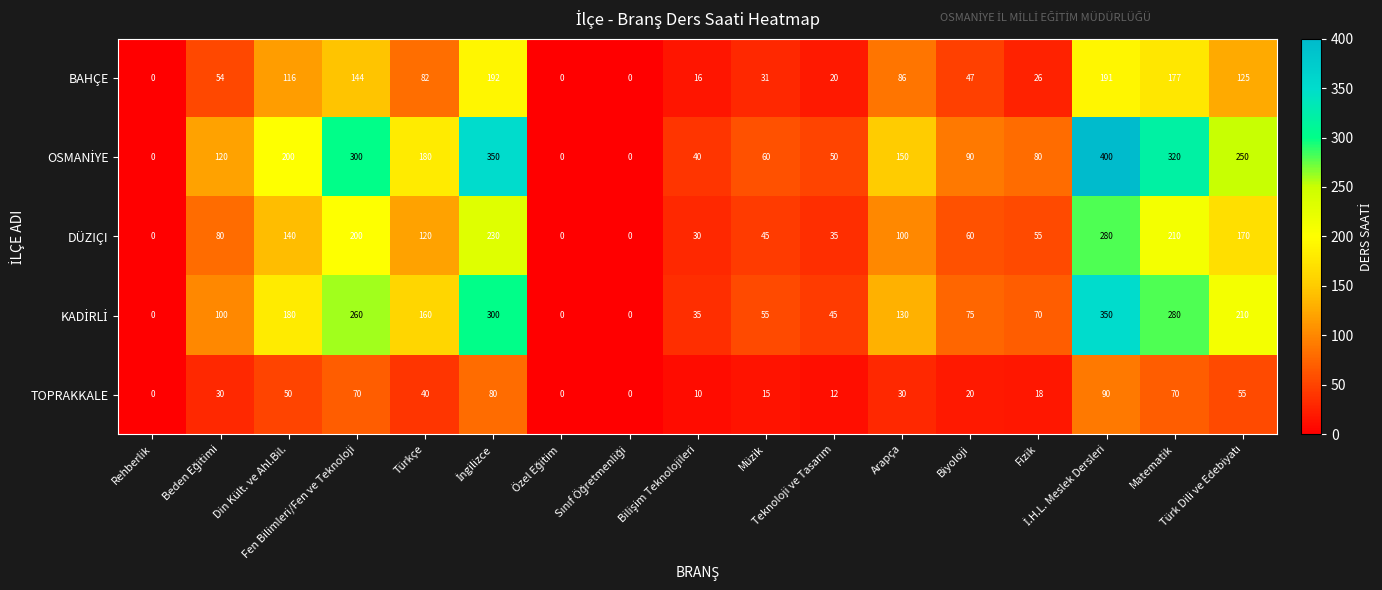

What is the sum of all DÜZIÇI values?

1755